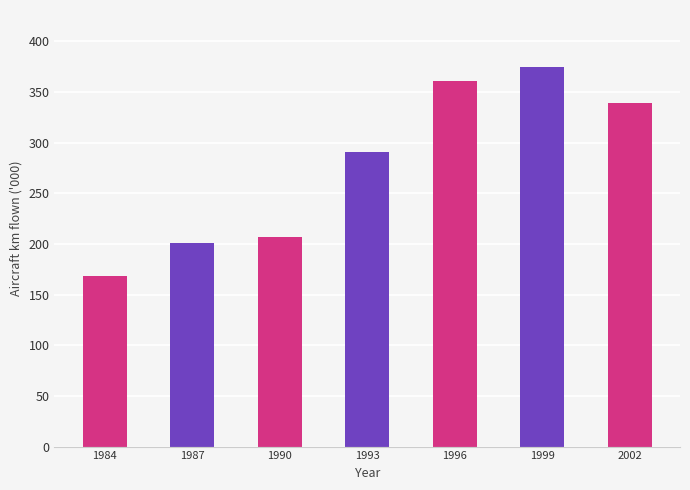

What is the sum of the values at 1999 and 2002?

714008.4